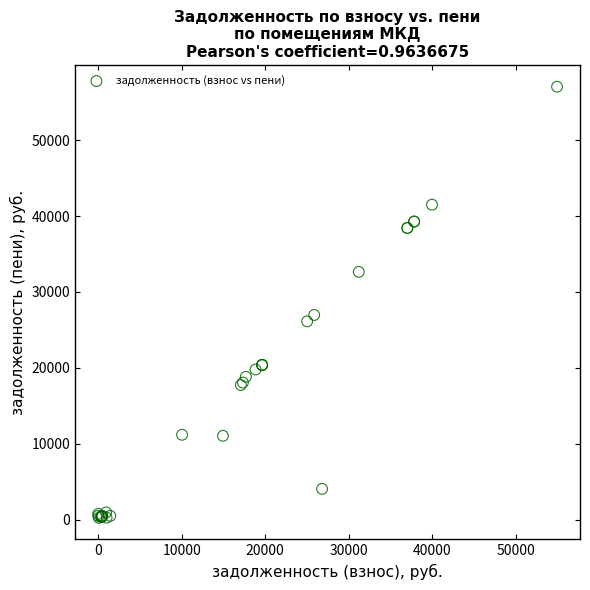

What Y value in the scatter plot is closest to 28638?

26962.9